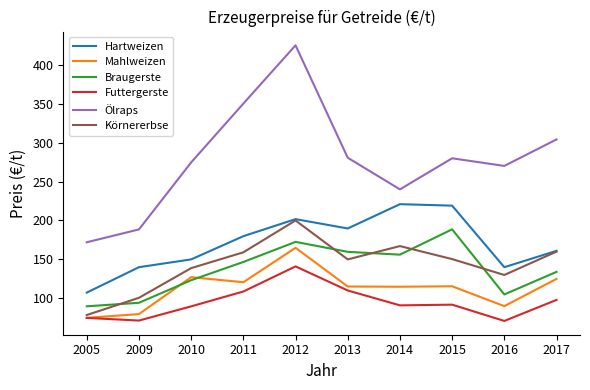

Rank the categories by Braugerste value from lowest to highest.

2005, 2009, 2016, 2010, 2017, 2011, 2014, 2013, 2012, 2015